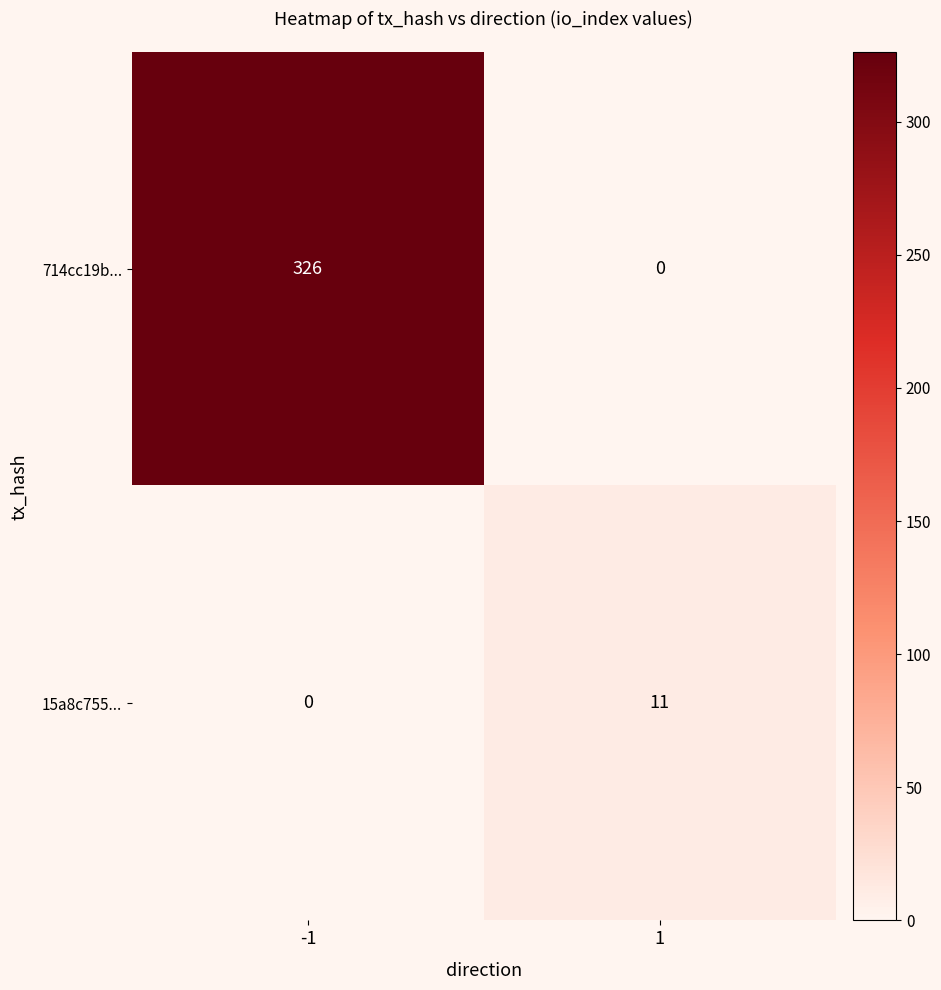

Which series has the largest total across all categories?

714cc19b...